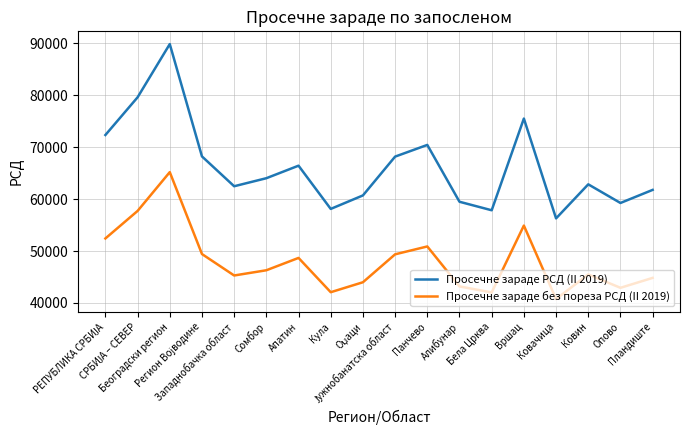

What is the average value of the Просечне зараде РСД (II 2019) series?

66306